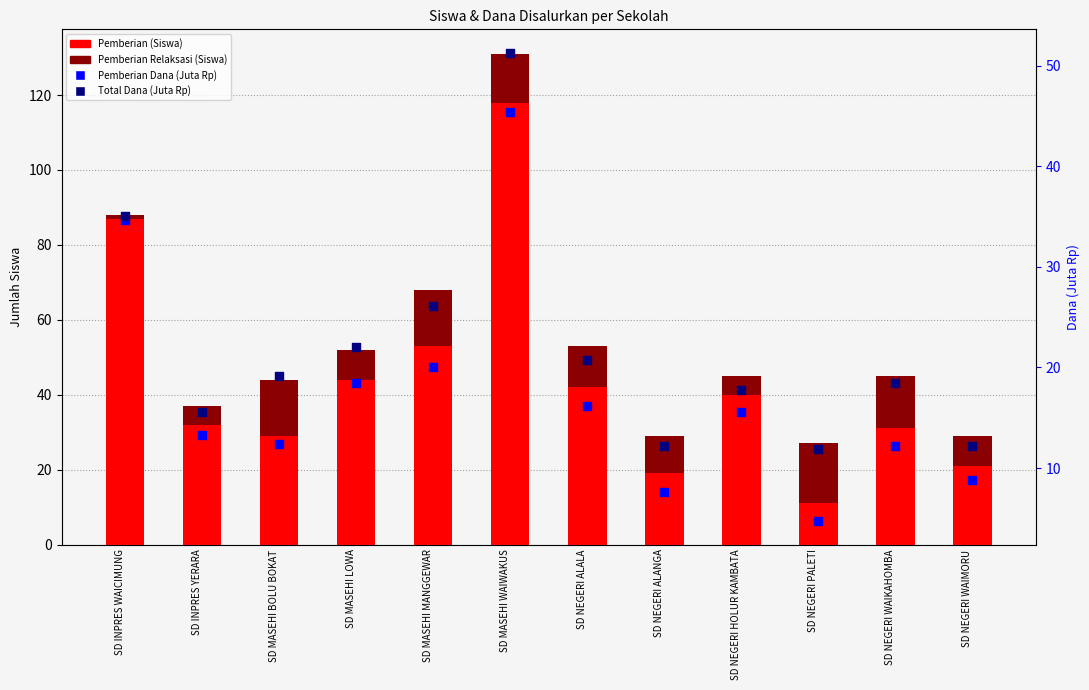

Which series has the widest spread of Y values?

Pemberian (Siswa)